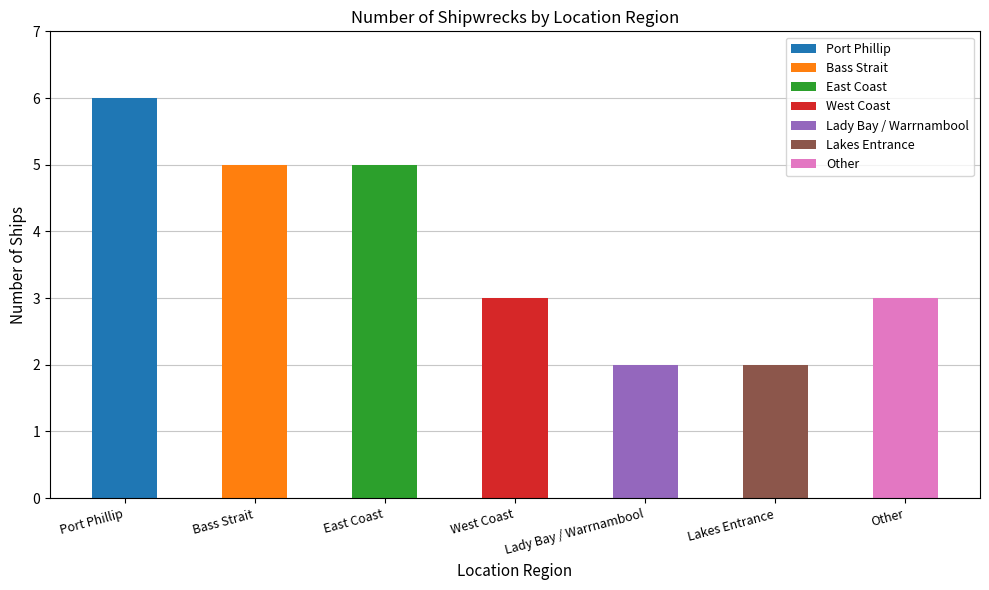

What is the change in value from East Coast to West Coast?

-2